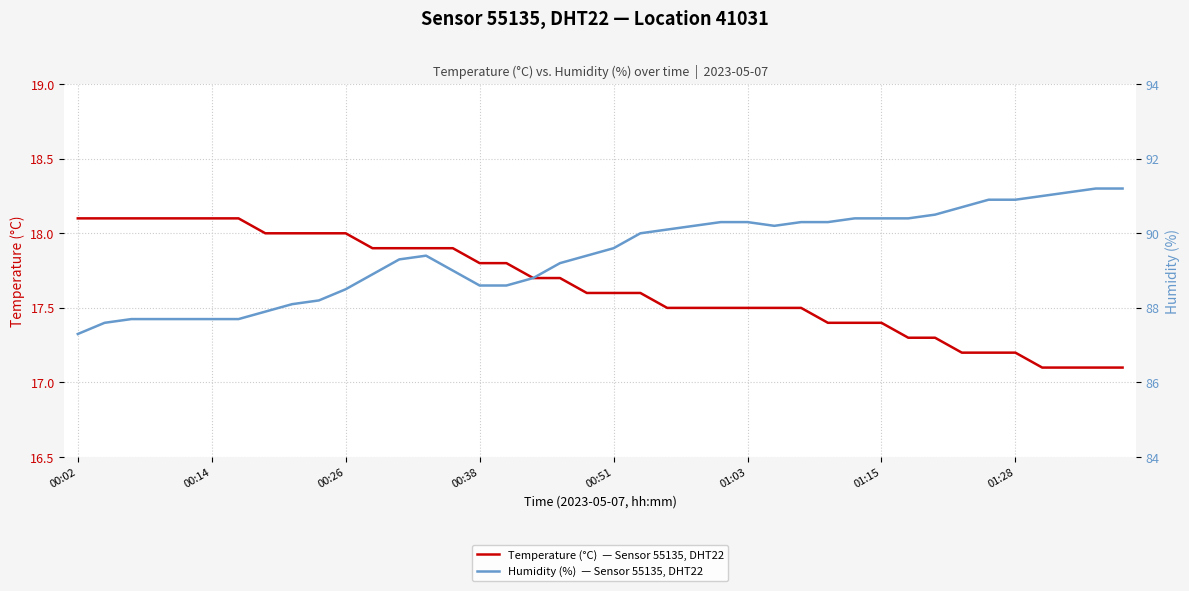

True or false: Temperature (°C)  — Sensor 55135, DHT22 and Humidity (%)  — Sensor 55135, DHT22 cross at least once.

False